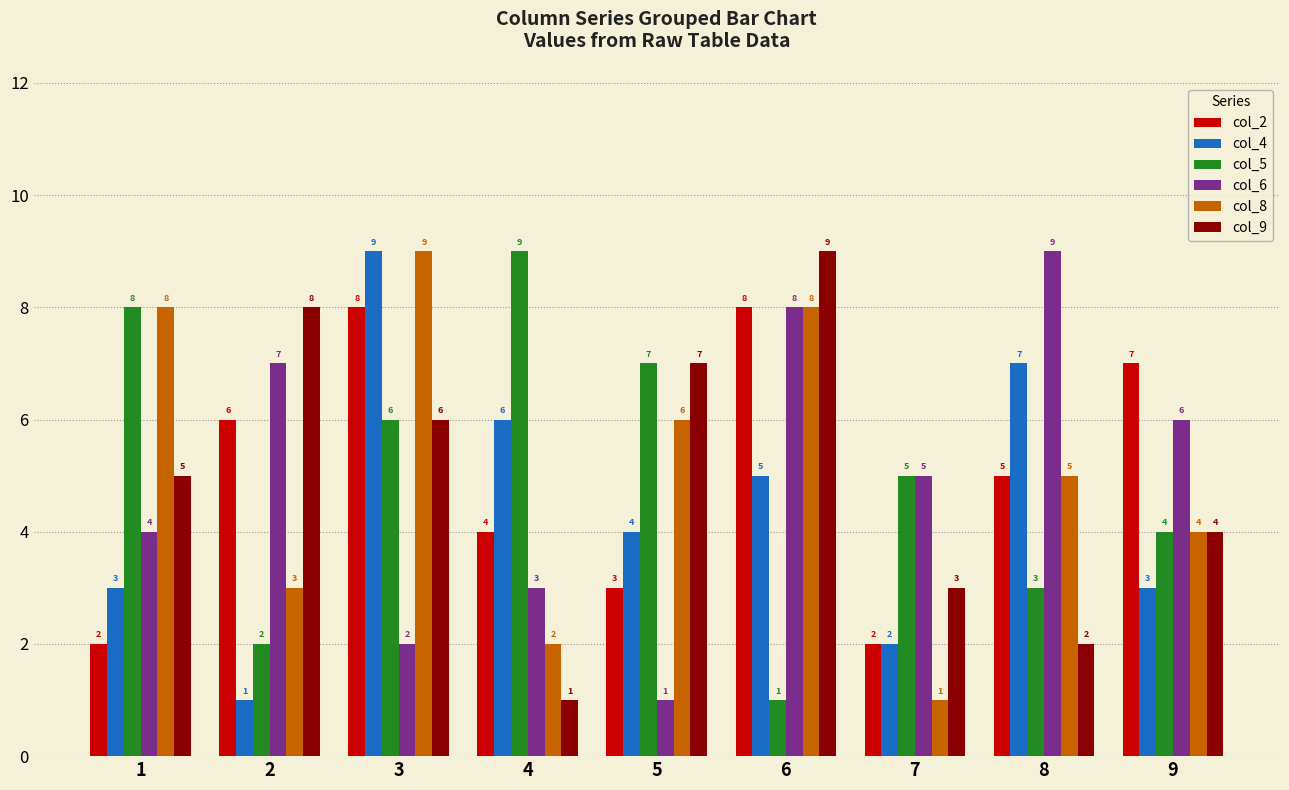

Does the chart contain stacked bars?

No